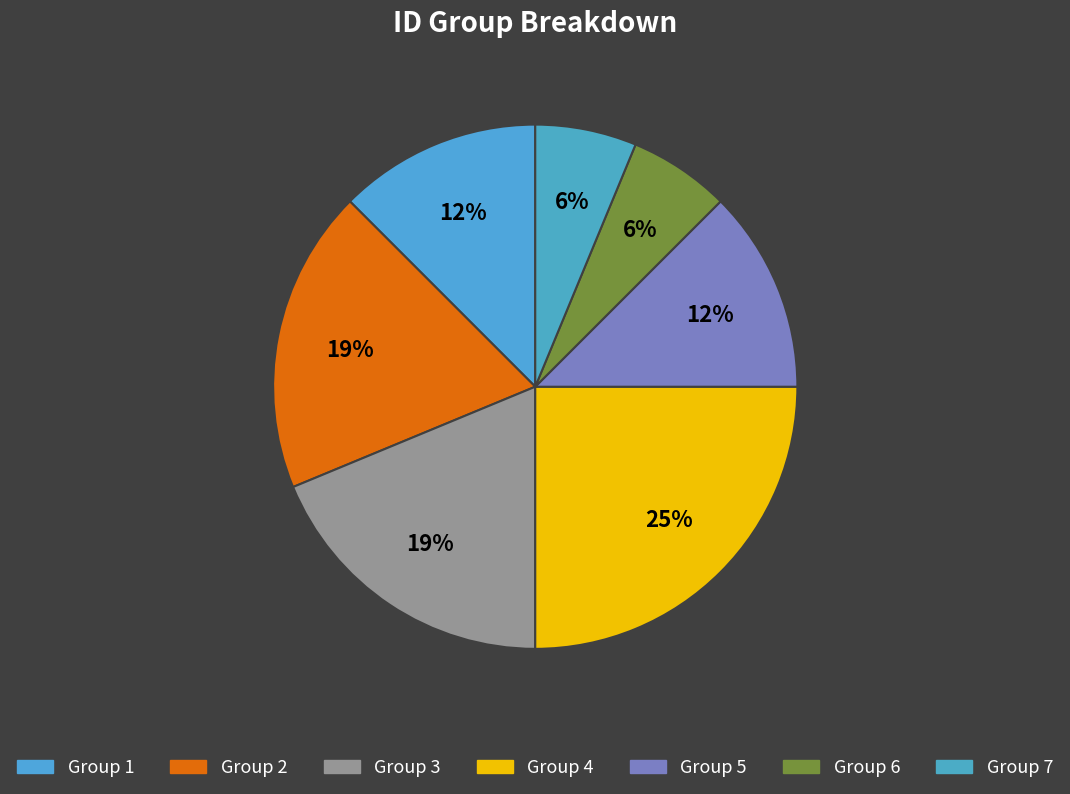

How many segments does this pie chart have?

7